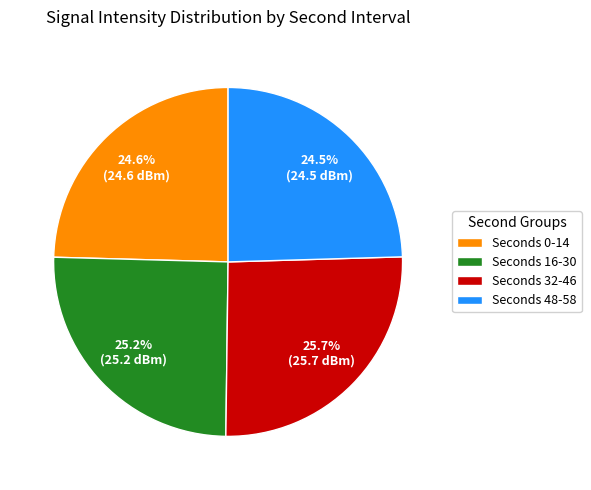

What is the total percentage of Seconds 16-30 and Seconds 32-46?

50.9%